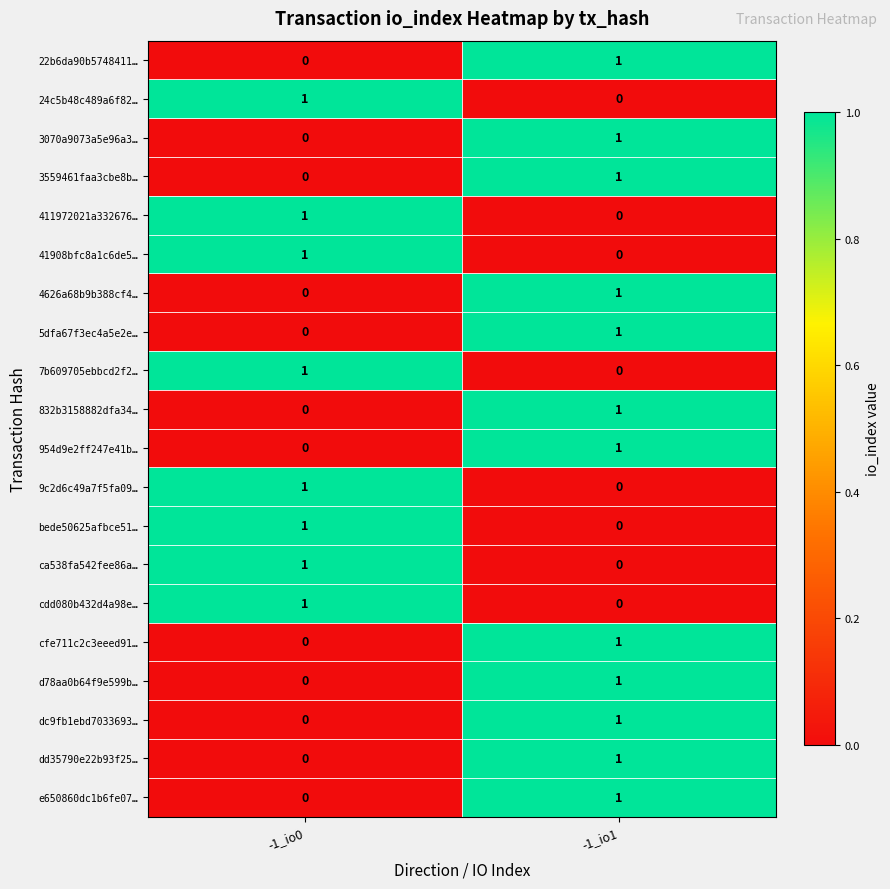

The value of bede50625afbce51… at -1_io1 is 0. True or false?

True